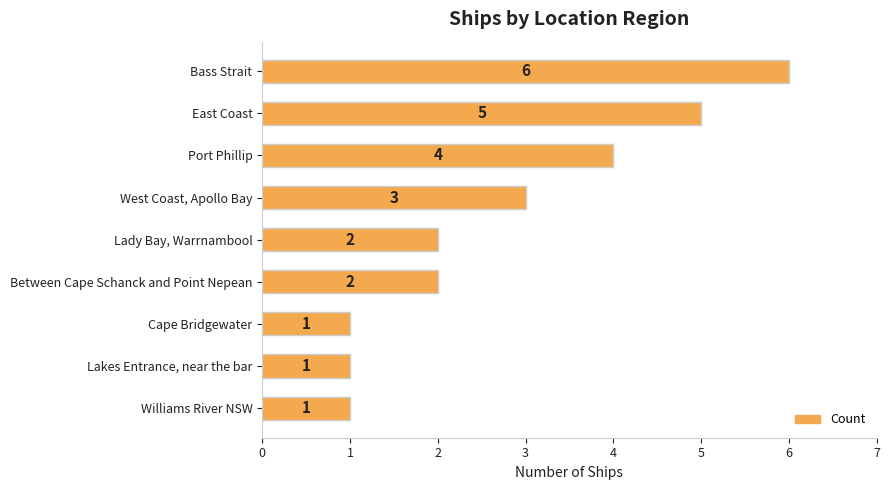

What is the maximum value shown in the chart?

6